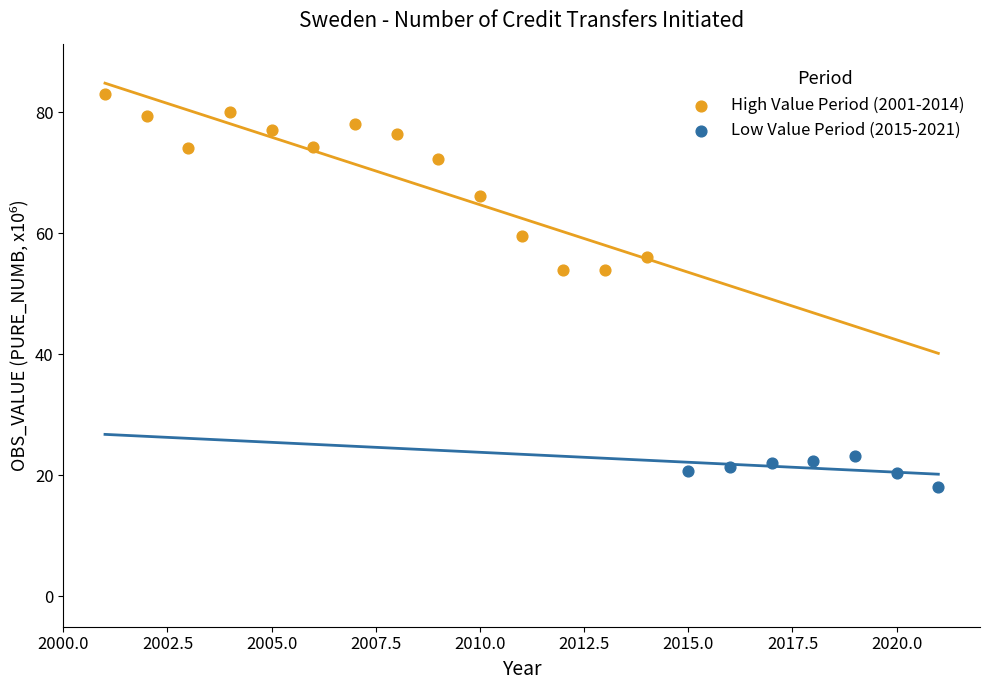

Which series has the widest spread of Y values?

High Value Period (2001-2014)